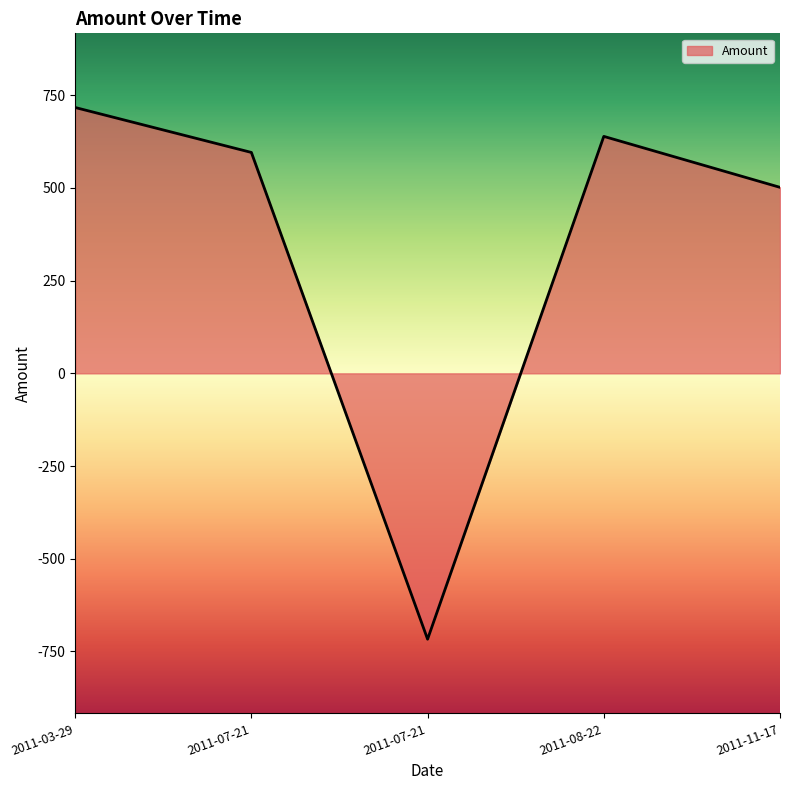

How many series are shown in this chart?

1